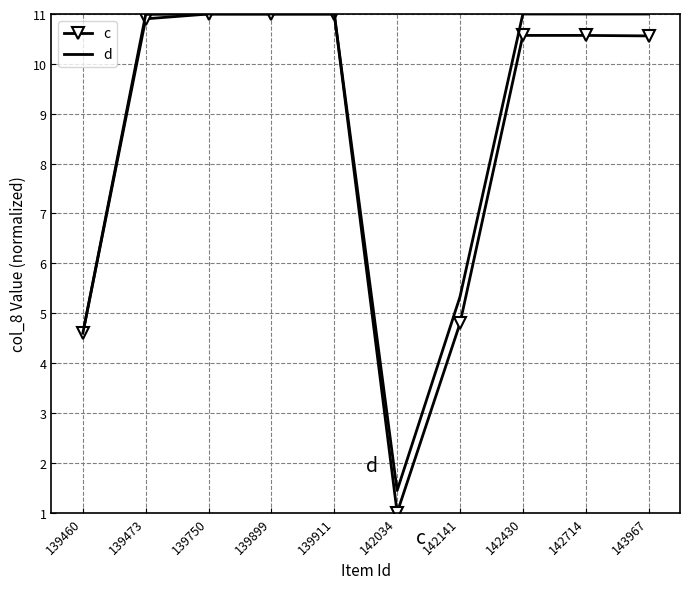

Is it true that d equals 5.1 at 143967?

False